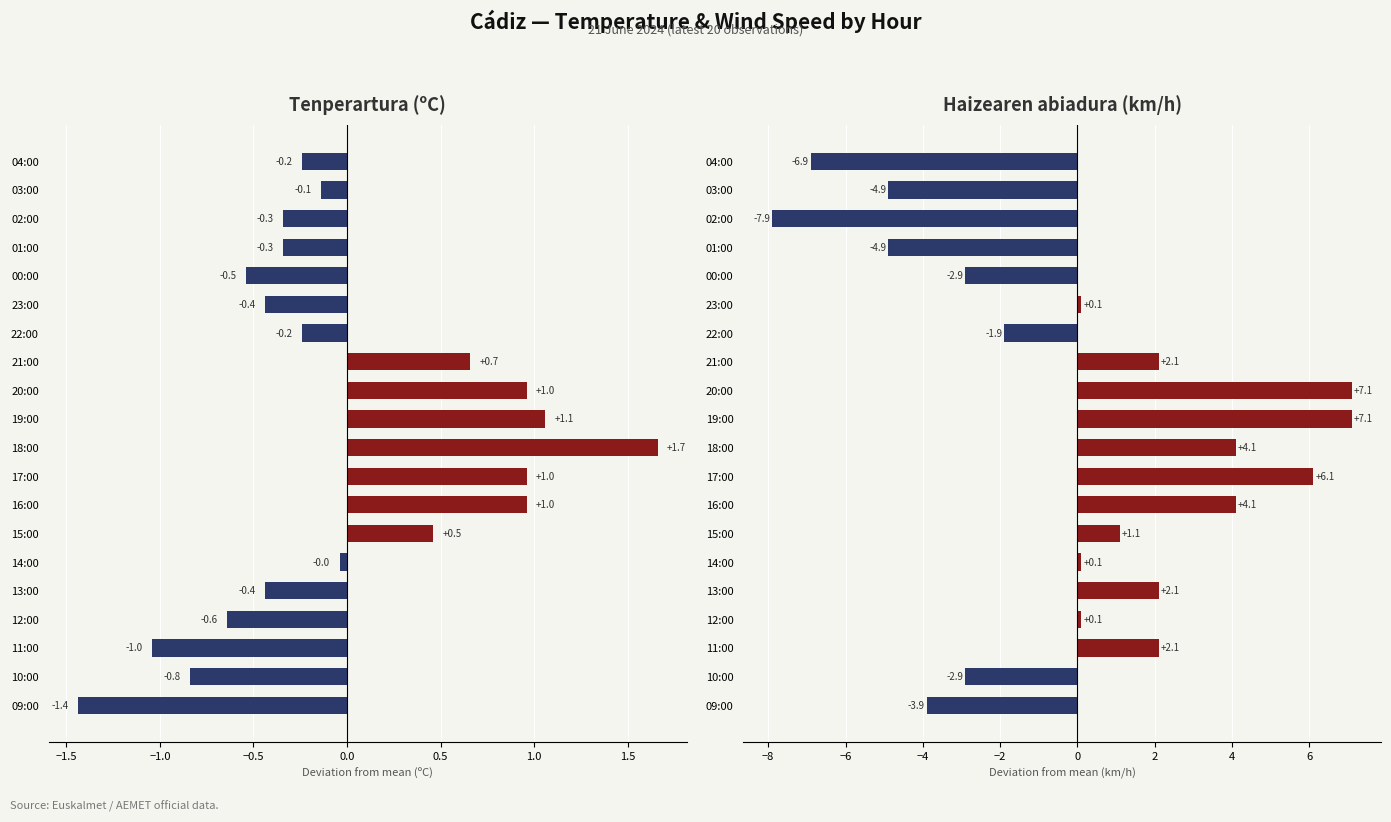

Between 03:00 and 18:00, which is larger?

18:00